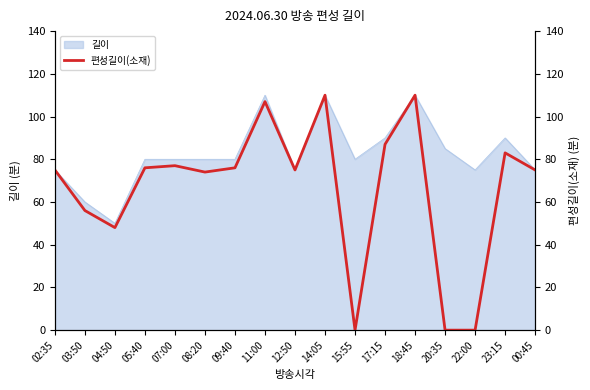

Does the chart display data point markers on the line(s)?

No